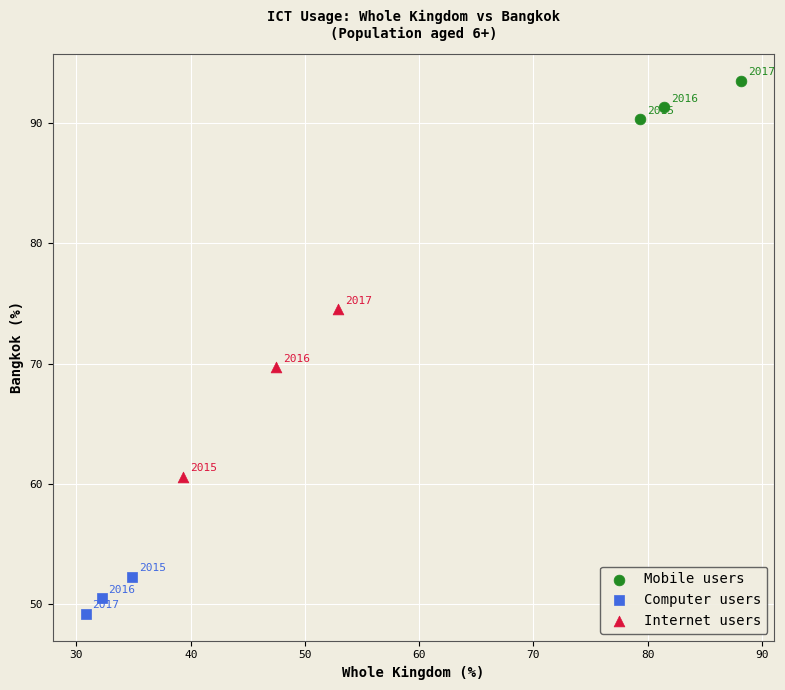

Which series reaches the minimum Y coordinate?

Computer users